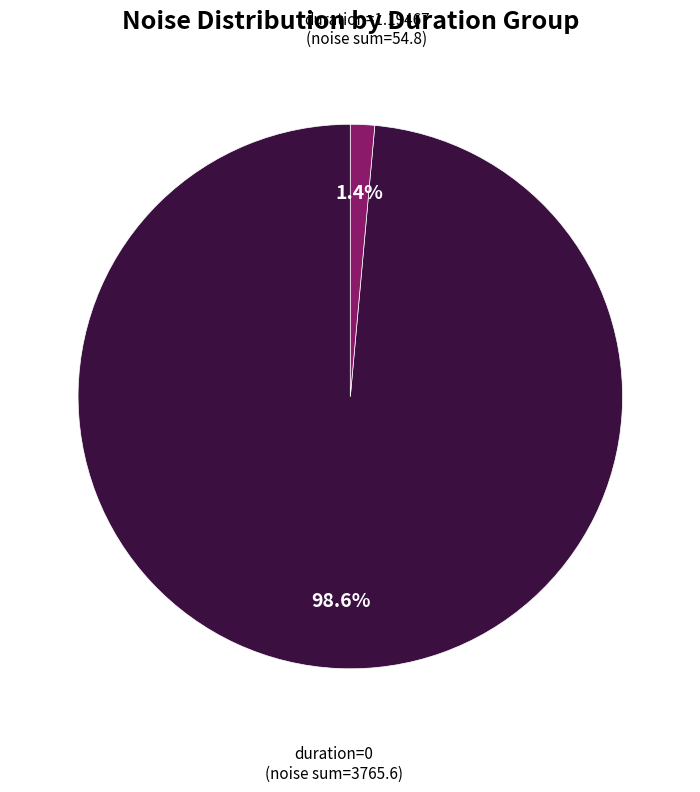

What is the majority slice?

duration=0